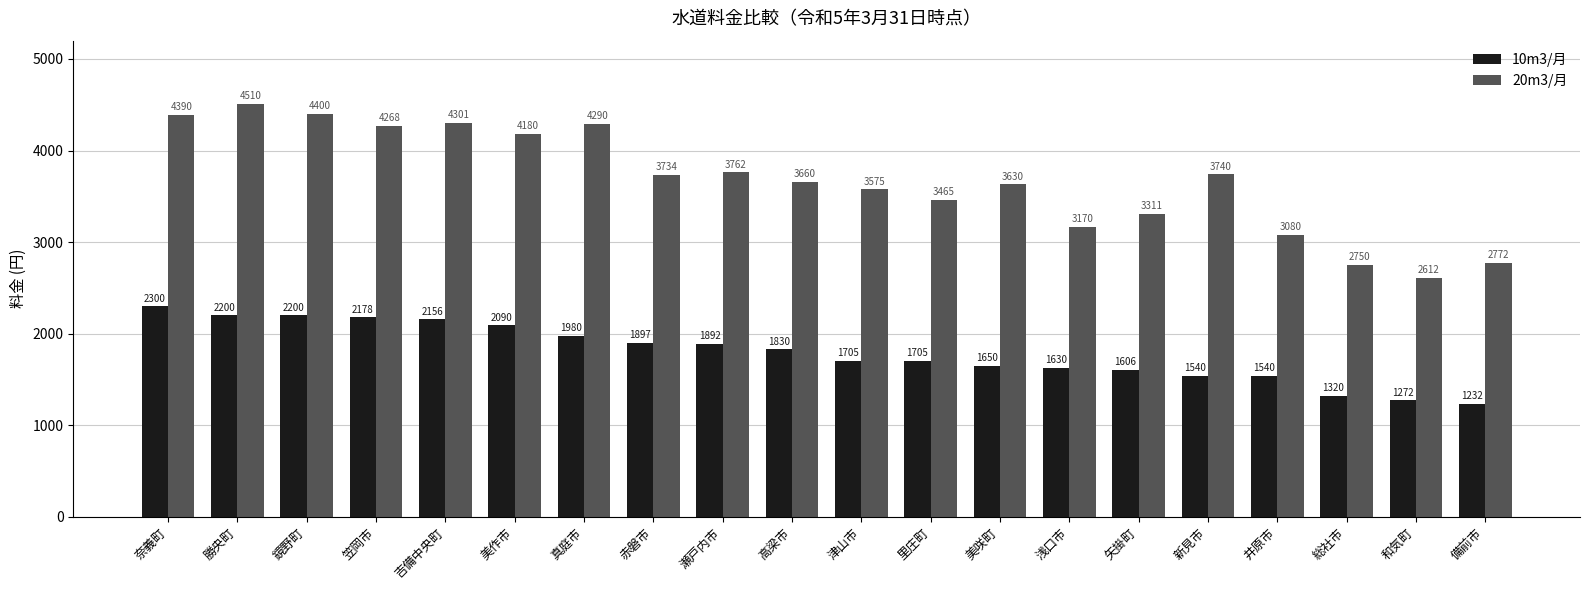

At how many categories does at least one series exceed 3768?

7